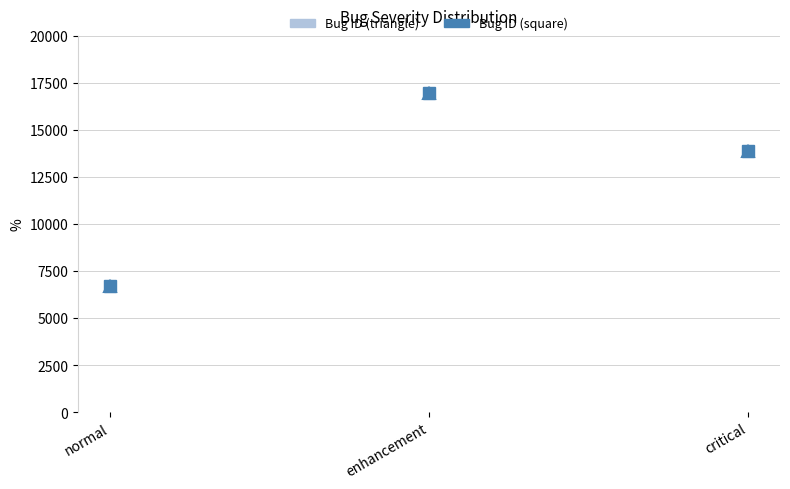

What position from the right is critical?

1